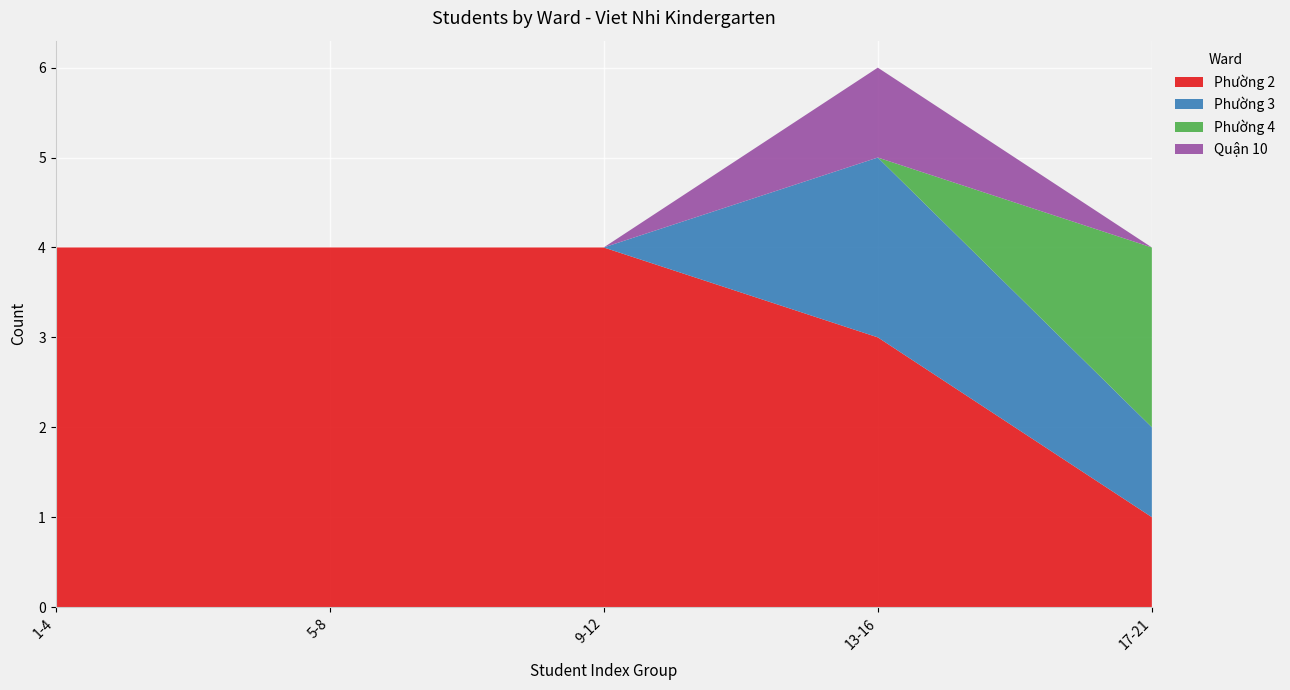

What is the total value across all series at 9-12?

4